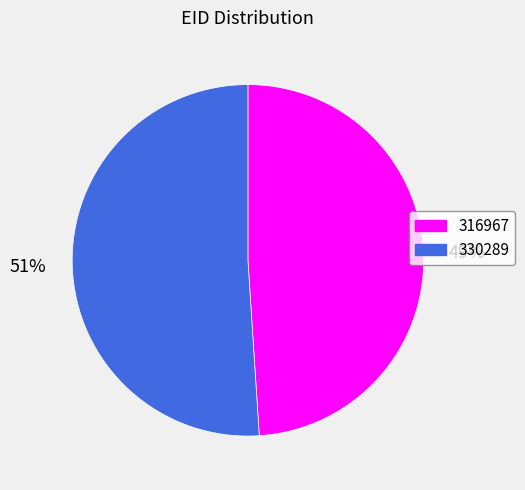

Which has a higher value, 330289 or 316967?

330289